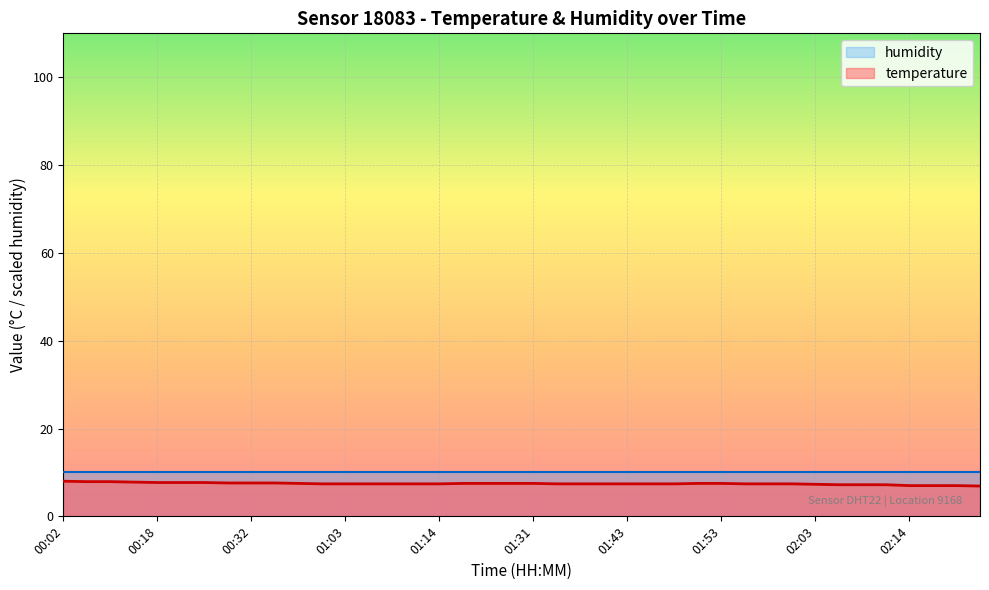

At which label is the value closest to 7?

02:14